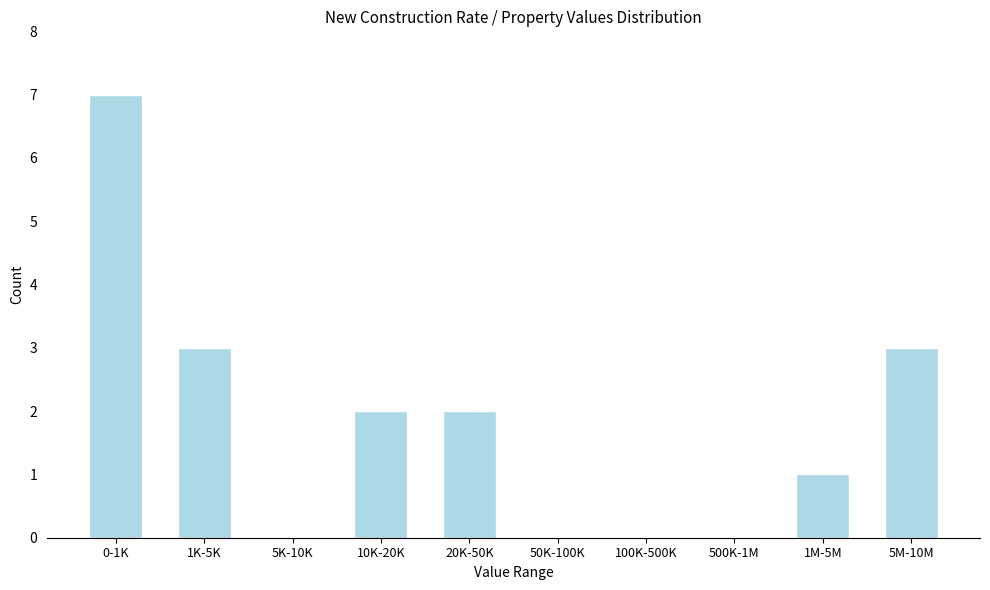

Reading right to left, list all the values displayed in this chart.

5M-10M=3	1M-5M=1	500K-1M=0	100K-500K=0	50K-100K=0	20K-50K=2	10K-20K=2	5K-10K=0	1K-5K=3	0-1K=7